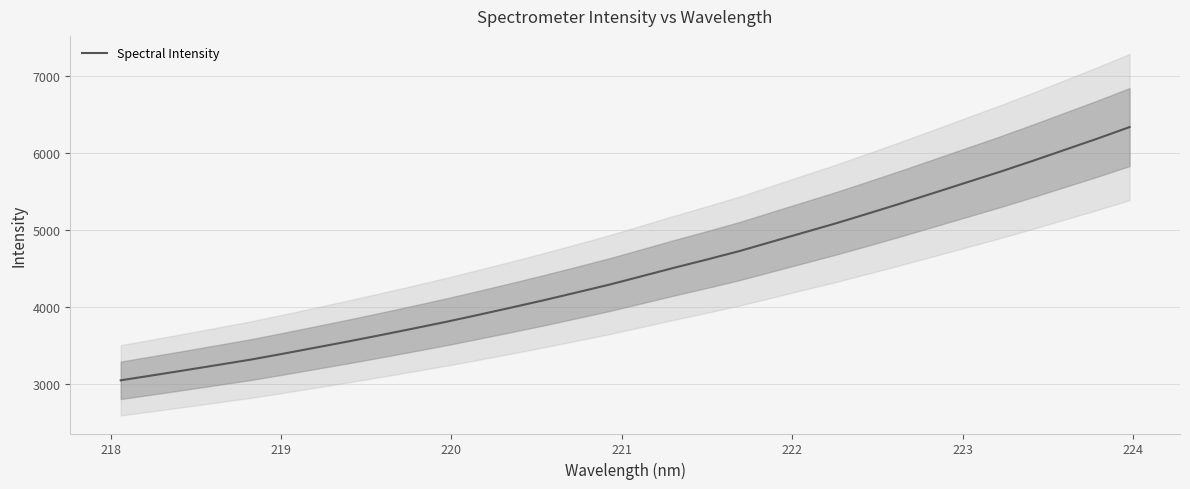

What is the sum of all values?

142894.2